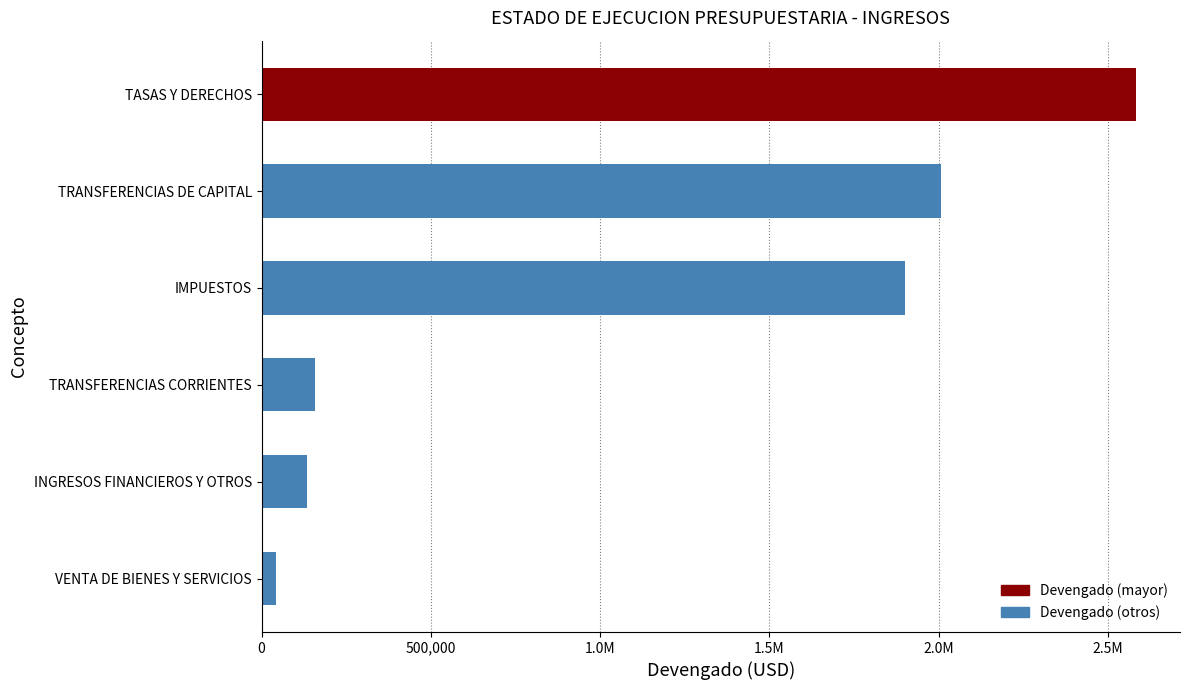

What is the average value?

1137487.6